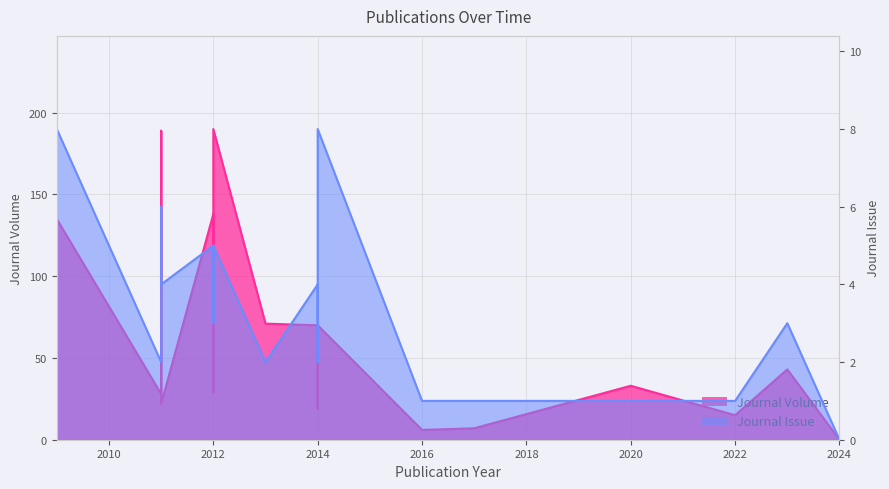

List the series in order of their overall mean, lowest first.

Journal Issue, Journal Volume